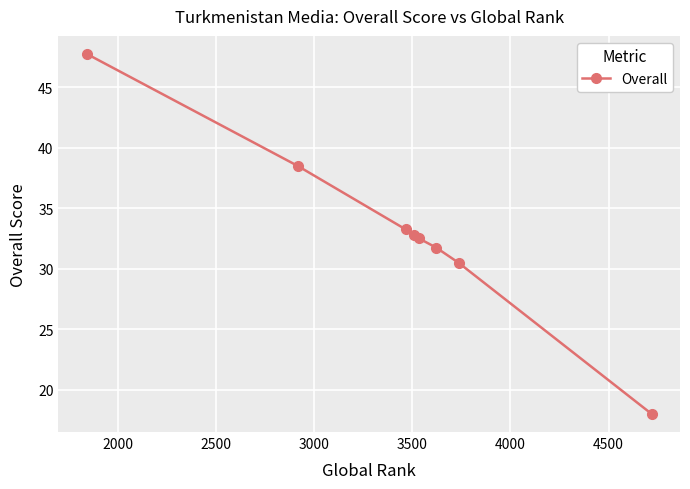

What is the difference between the second highest and minimum values?

20.5